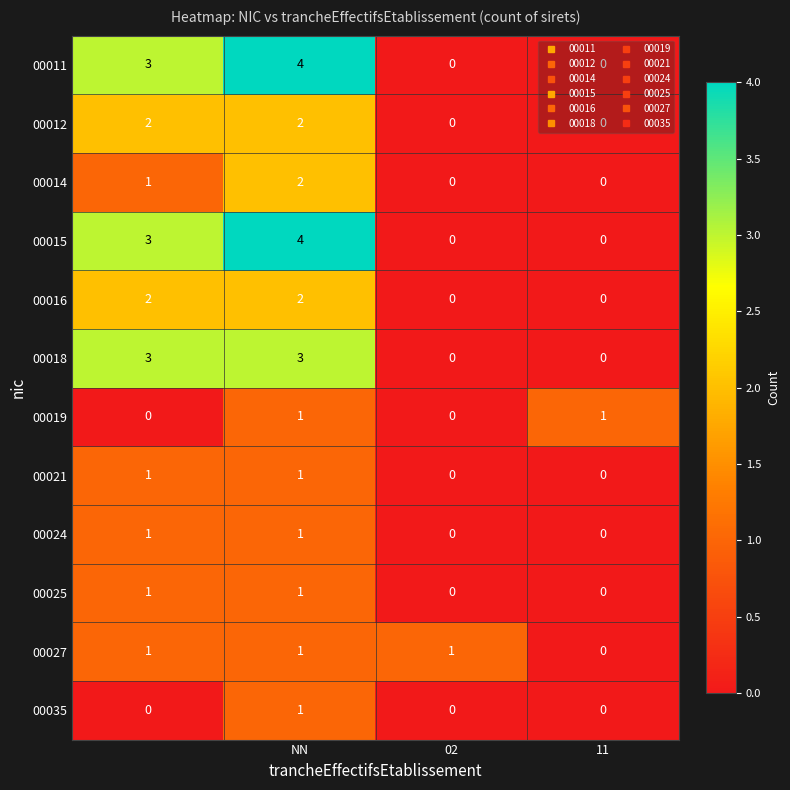

How many 00014 values are between 0 and 2?

4